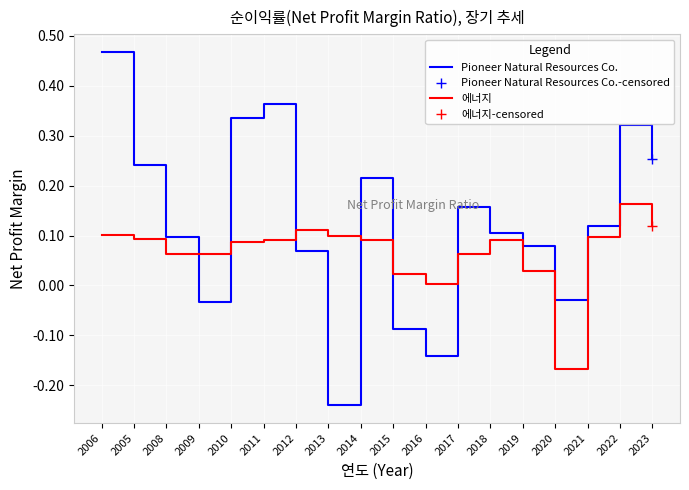

Reading left to right, what are all the values shown in this chart?

Pioneer Natural Resources Co.: 2006=0.5	2005=0.2	2008=0.1	2009=-0.0	2010=0.3	2011=0.4	2012=0.1	2013=-0.2	2014=0.2	2015=-0.1	2016=-0.1	2017=0.2	2018=0.1	2019=0.1	2020=-0.0	2021=0.1	2022=0.3	2023=0.3
에너지: 2006=0.1	2005=0.1	2008=0.1	2009=0.1	2010=0.1	2011=0.1	2012=0.1	2013=0.1	2014=0.1	2015=0.0	2016=0.0	2017=0.1	2018=0.1	2019=0.0	2020=-0.2	2021=0.1	2022=0.2	2023=0.1